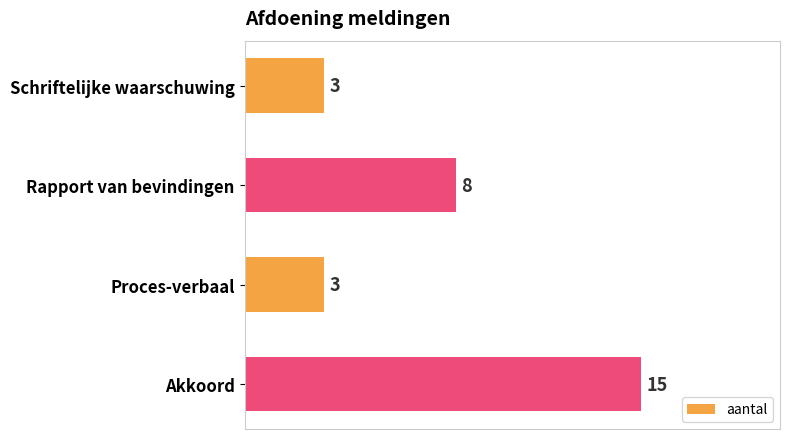

How many values are between 3 and 15?

4